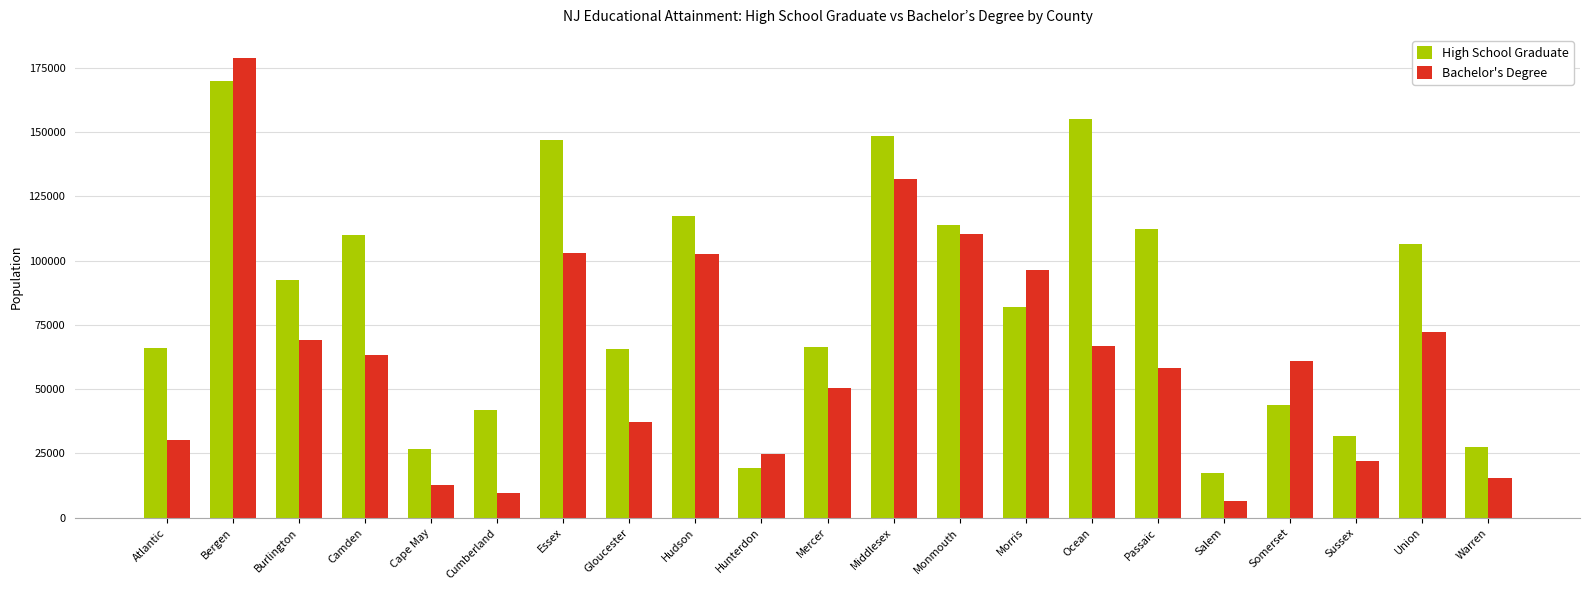

At which label is High School Graduate closest to 93739?

Burlington